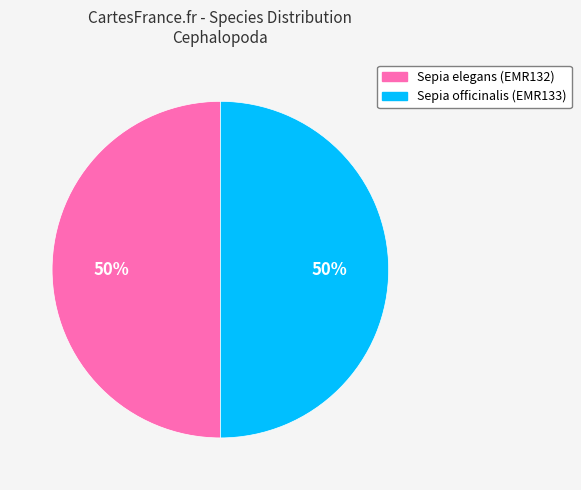

How many slices are in this pie chart?

2